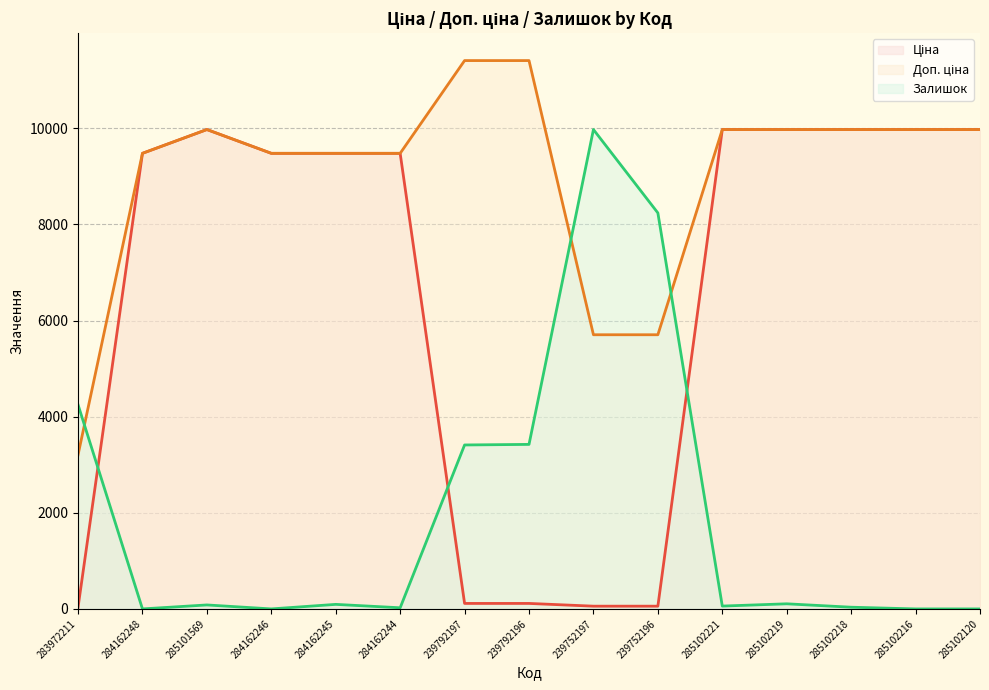

Reading left to right, extract all data points from this chart.

Ціна (line): 283972211=32.0	284162248=9480.1	285101569=9975.0	284162246=9480.1	284162245=9480.1	284162244=9480.1	239792197=114.1	239792196=114.1	239752197=57.0	239752196=57.0	285102221=9975.0	285102219=9975.0	285102218=9975.0	285102216=9975.0	285102120=9975.0
Доп. ціна (line): 283972211=3205.0	284162248=9480.1	285101569=9975.0	284162246=9480.1	284162245=9480.1	284162244=9480.1	239792197=11410.0	239792196=11410.0	239752197=5705.0	239752196=5705.0	285102221=9975.0	285102219=9975.0	285102218=9975.0	285102216=9975.0	285102120=9975.0
Залишок (line): 283972211=4249.7	284162248=0.0	285101569=82.6	284162246=0.0	284162245=94.4	284162244=23.6	239792197=3411.6	239792196=3423.4	239752197=9975.0	239752196=8239.7	285102221=59.0	285102219=106.2	285102218=35.4	285102216=0.0	285102120=0.0